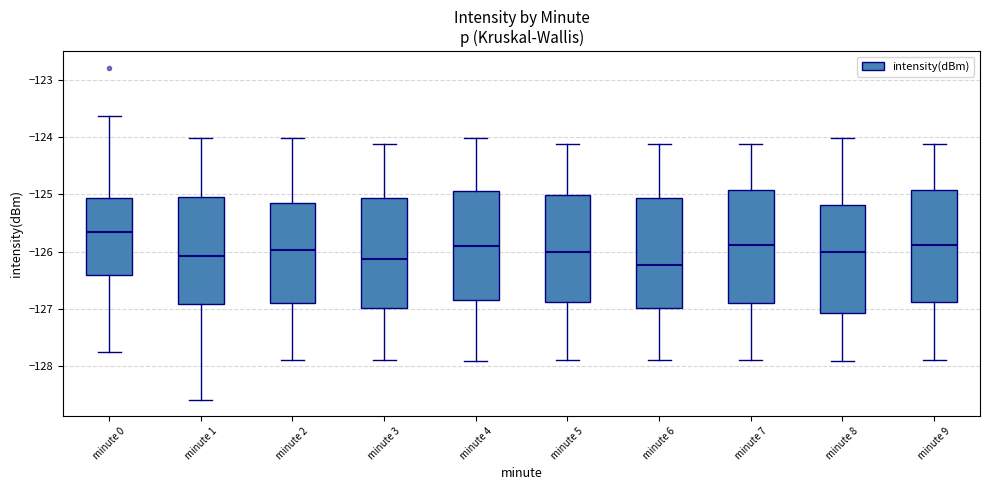

Reading left to right, transcribe this box plot: for each box, give where its median line is, the range the box spans, and where its two whiskers end, as read against the y-axis. The values are not printed on the chart, so give them approximately, as read against the axis.

minute 0: median -125.7, box -126.4 to -125.1, whiskers -127.8 to -123.6
minute 1: median -126.1, box -126.9 to -125.0, whiskers -128.6 to -124.0
minute 2: median -126.0, box -126.9 to -125.2, whiskers -127.9 to -124.0
minute 3: median -126.1, box -127.0 to -125.1, whiskers -127.9 to -124.1
minute 4: median -125.9, box -126.8 to -124.9, whiskers -127.9 to -124.0
minute 5: median -126.0, box -126.9 to -125.0, whiskers -127.9 to -124.1
minute 6: median -126.2, box -127.0 to -125.1, whiskers -127.9 to -124.1
minute 7: median -125.9, box -126.9 to -124.9, whiskers -127.9 to -124.1
minute 8: median -126.0, box -127.1 to -125.2, whiskers -127.9 to -124.0
minute 9: median -125.9, box -126.9 to -124.9, whiskers -127.9 to -124.1